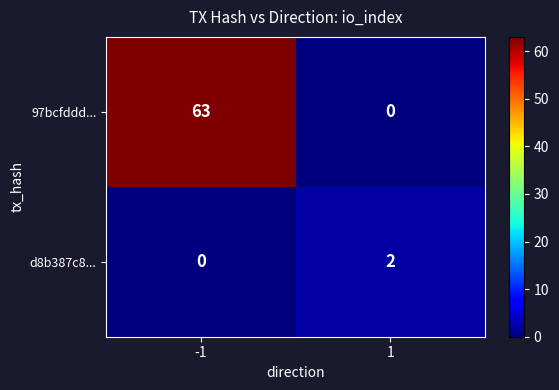

How many values in the d8b387c8... series are below 2?

1